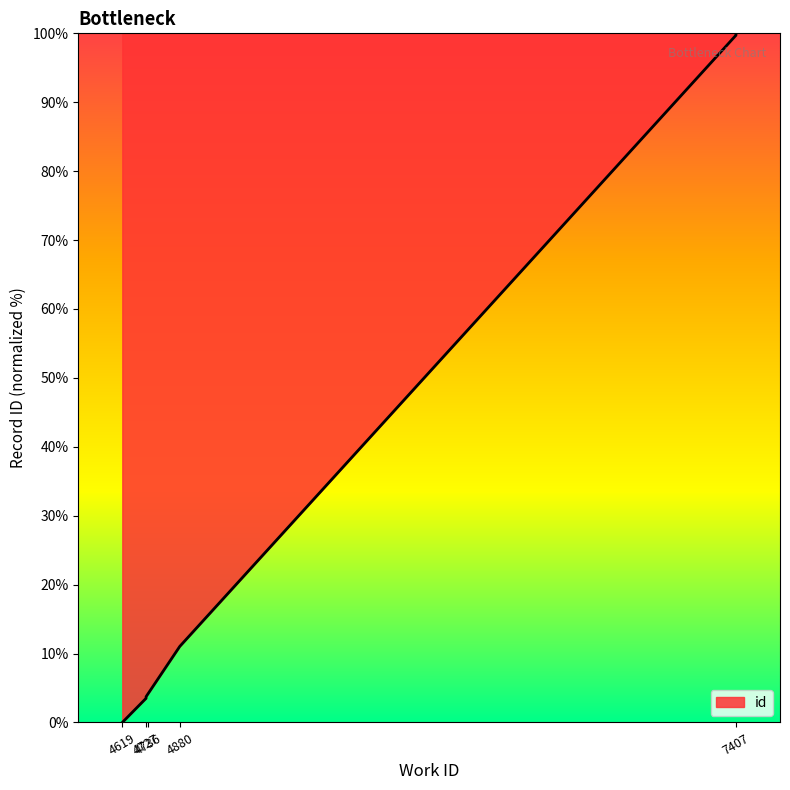

The value at 4727 is 3.7. True or false?

True